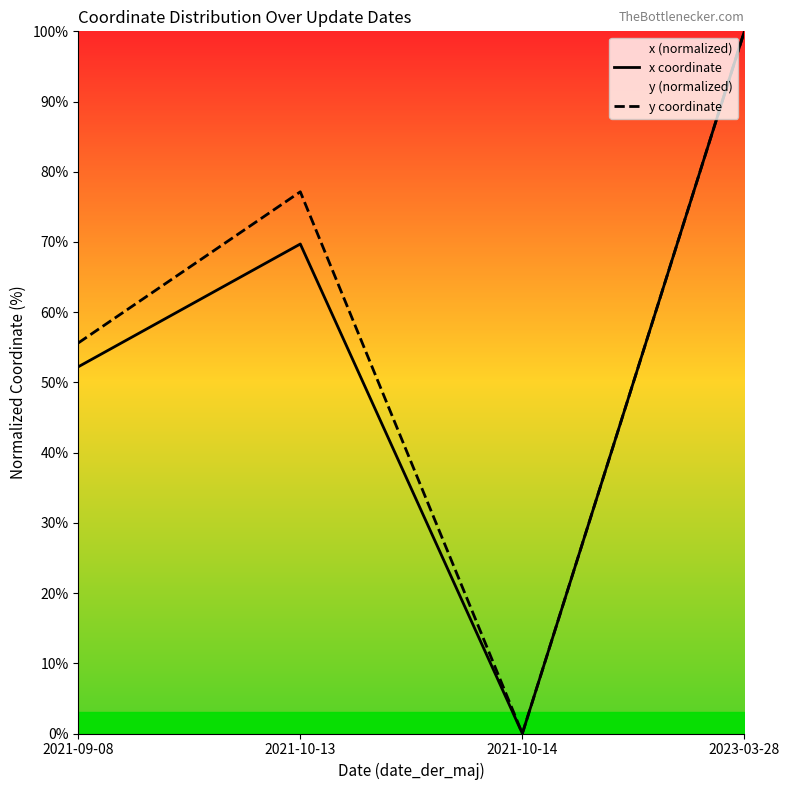

Which category has the lowest value across all series?

2021-10-14